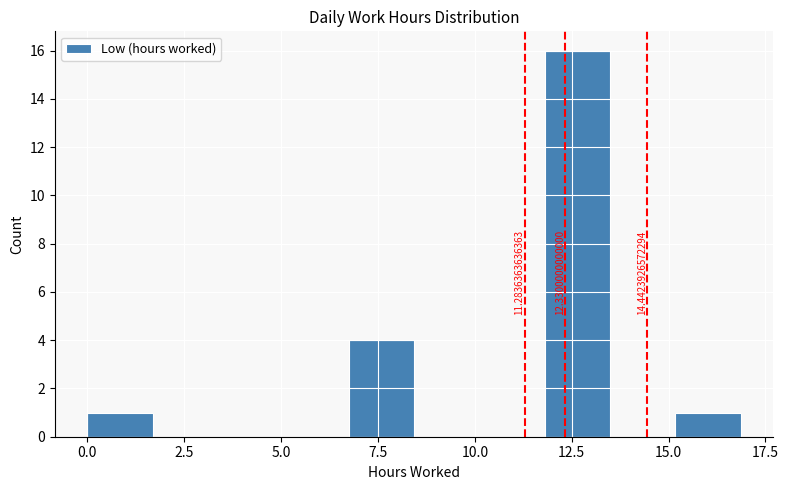

Read against the x-axis, roughly where is the centre of the tallest bar?

12.5